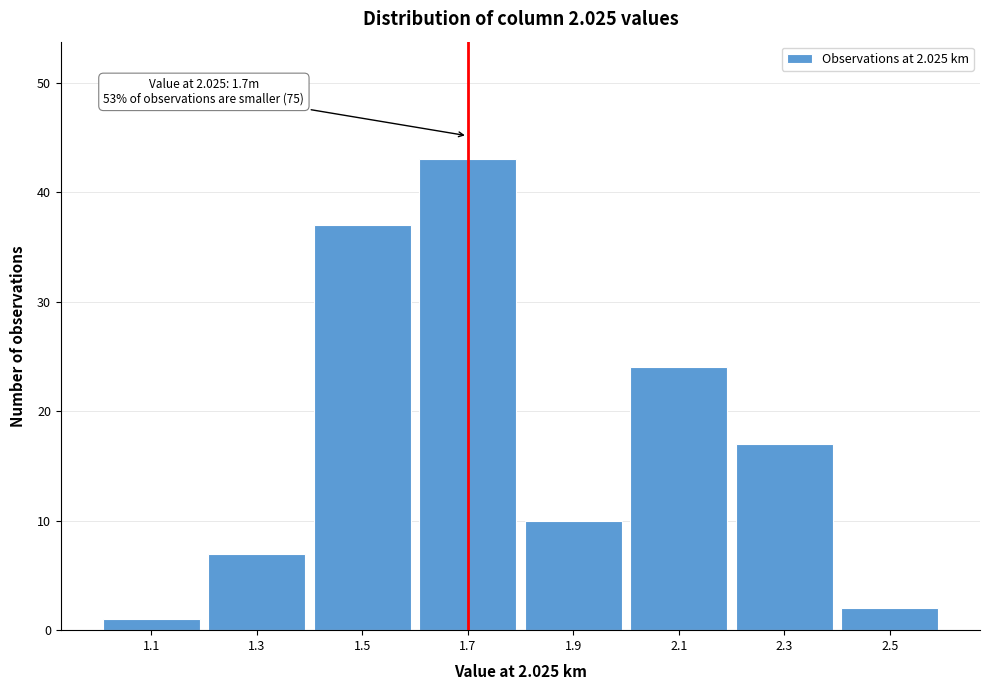

Over which range of the x-axis is the bar tallest?

1.6 to 1.8